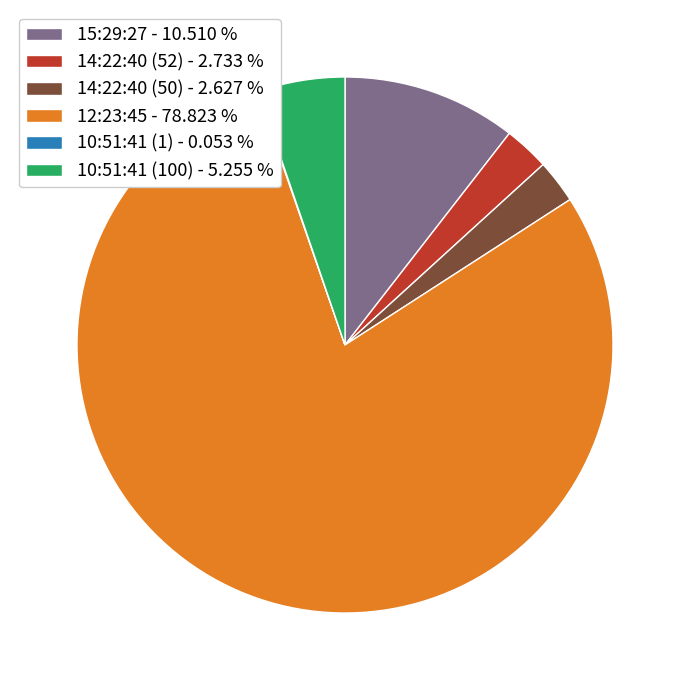

The 14:22:40 (52) slice represents 11% of the pie. True or false?

False